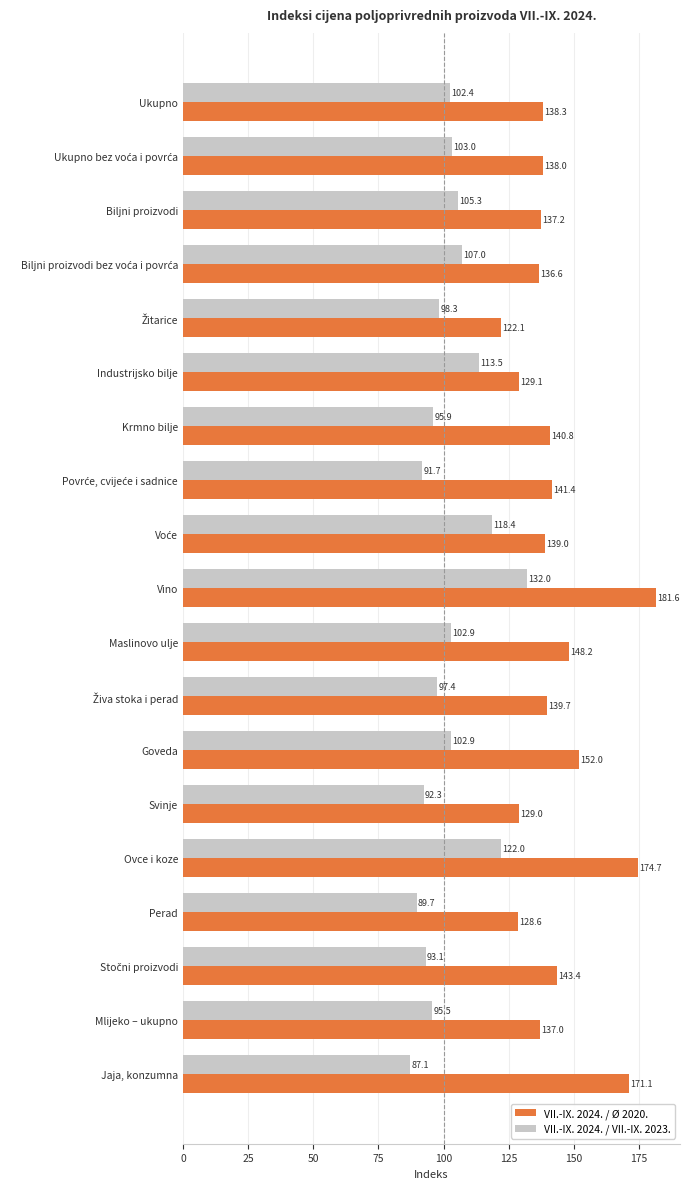

What is the sum of all VII.-IX. 2024. / VII.-IX. 2023. values?

1950.4